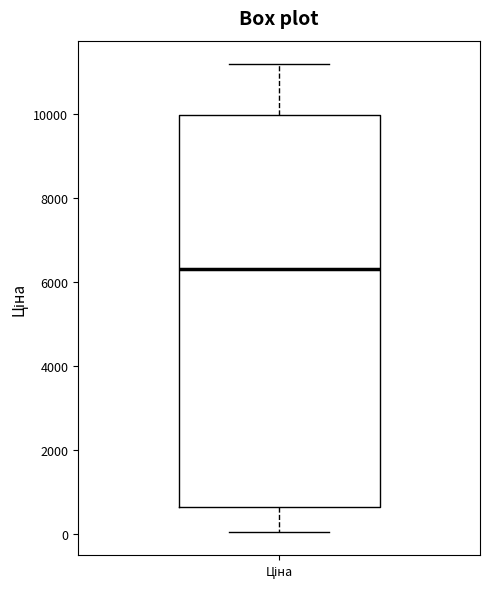

Transcribe this box plot: give where the median line is, the range the box spans, and where the two whiskers end, as read against the y-axis. The values are not printed on the chart, so give them approximately, as read against the axis.

median 6400, box 600 to 10000, whiskers 0 to 11200